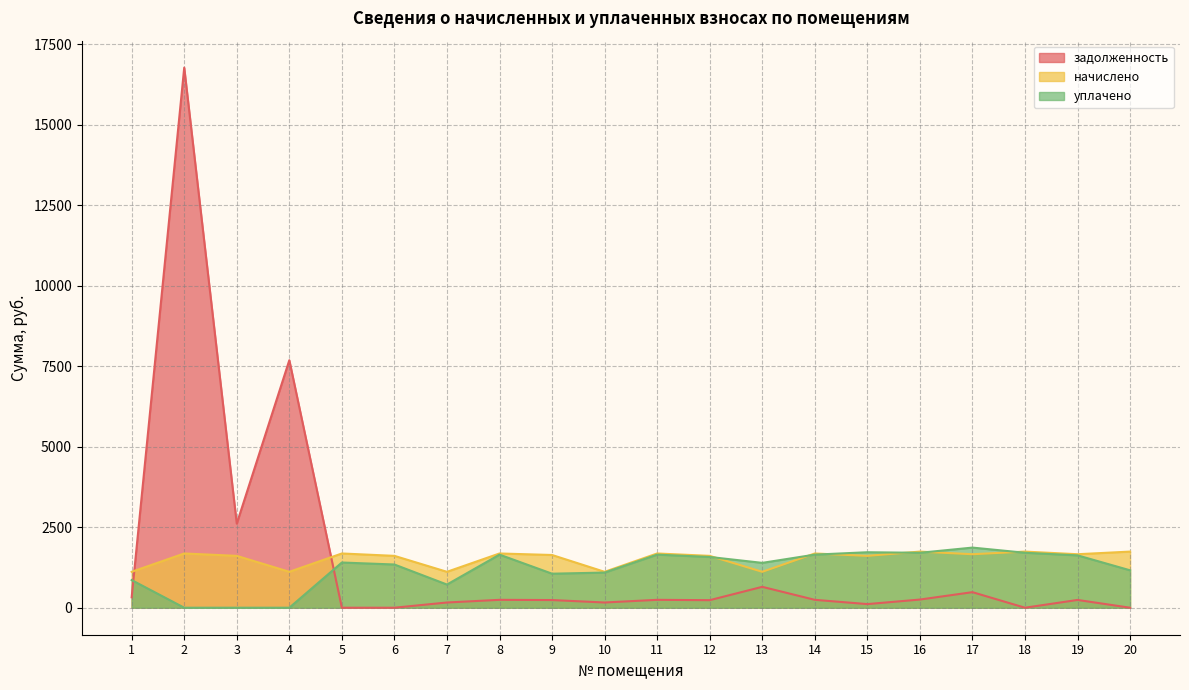

At which category is the sum across all series the highest?

2